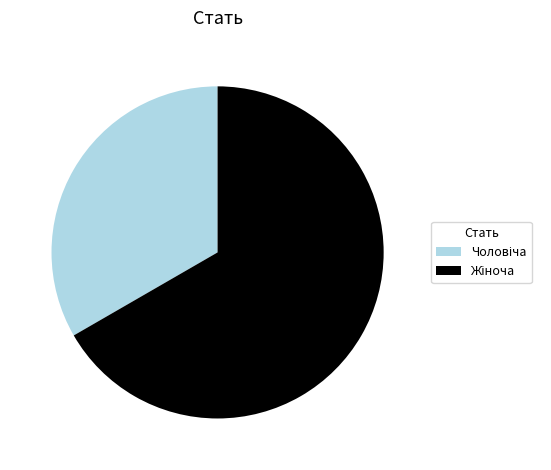

Is there a majority slice in this chart?

Yes